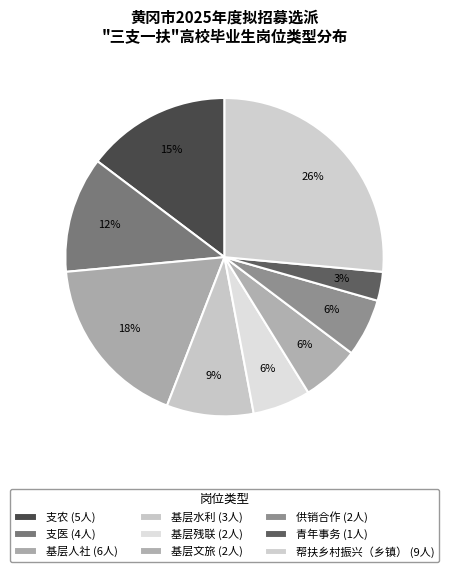

To the nearest percent, what is the combined percentage of 基层文旅 and 支农?

21%